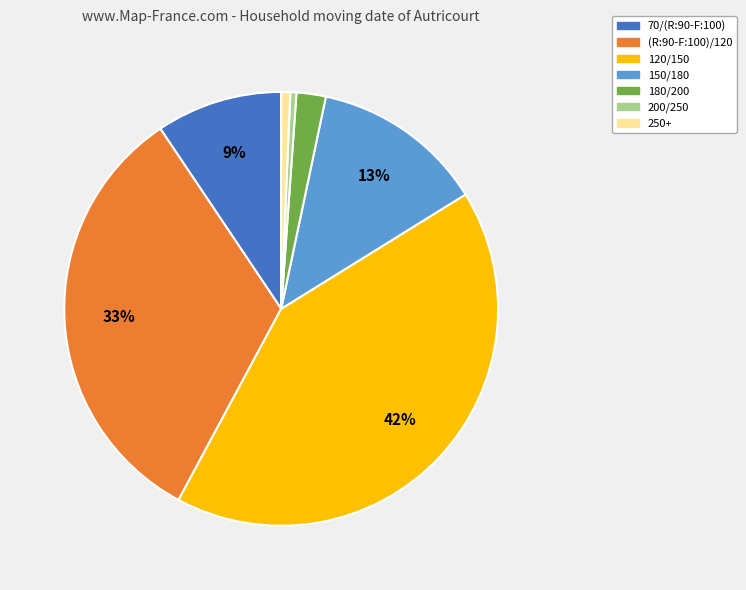

Count the number of slices in the pie.

7